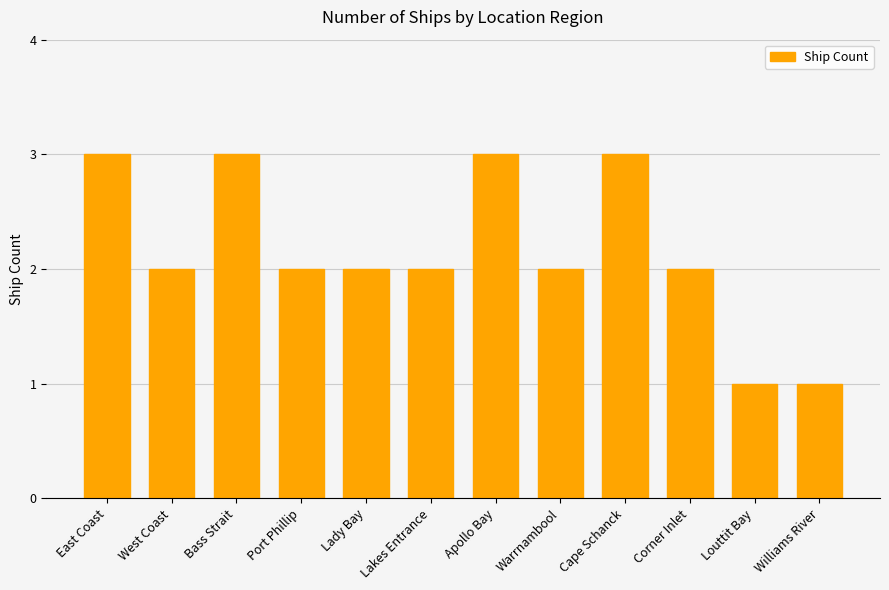

Is it true that the value at Williams River is 1?

True